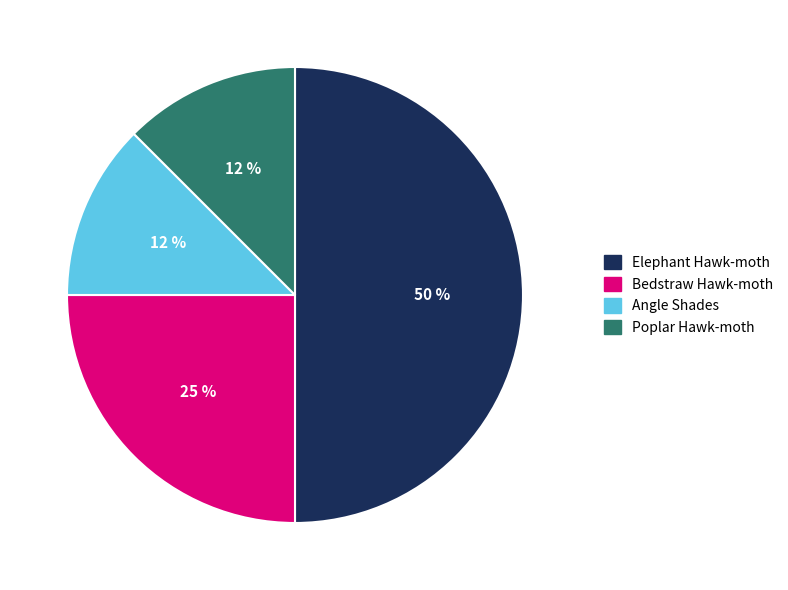

What percentage is the Bedstraw Hawk-moth slice, to the nearest percent?

25%